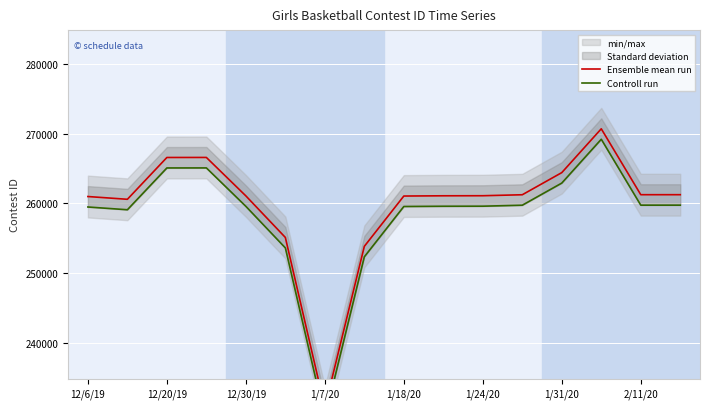

List the series in order of their peak value, highest first.

Ensemble mean run, Controll run